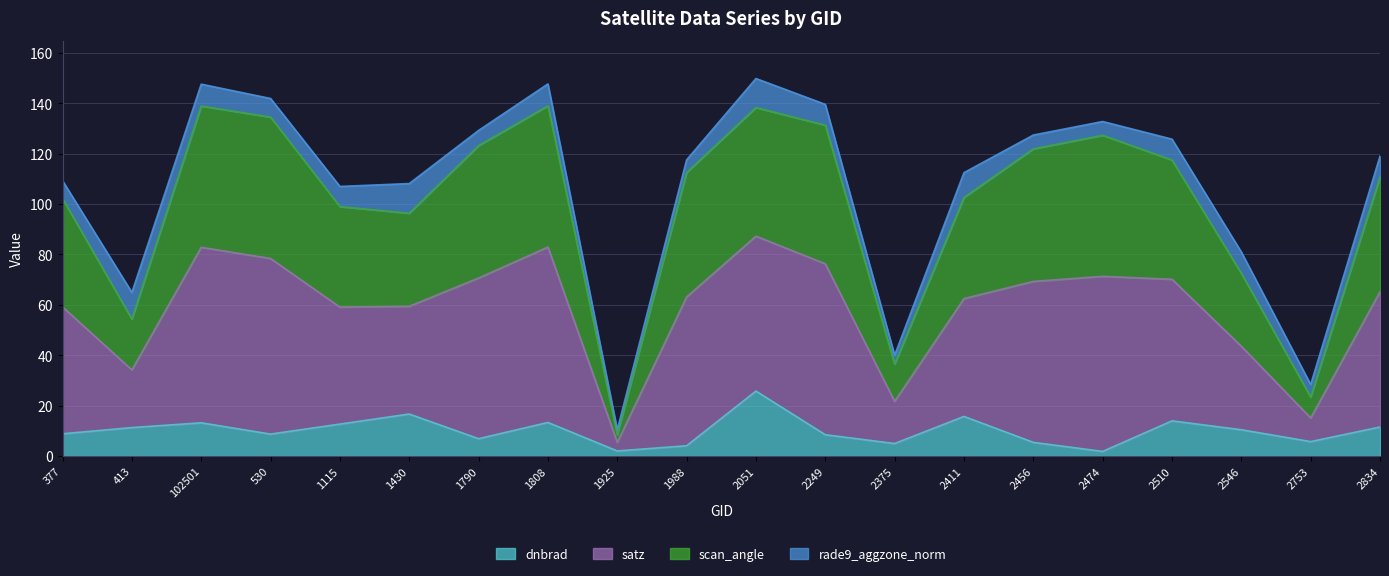

At which label does dnbrad reach its peak?

2051